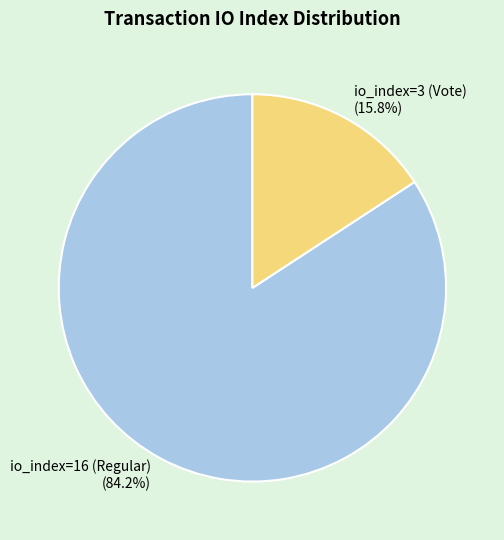

To the nearest percent, what is the difference between the largest and smallest slice percentages?

68%